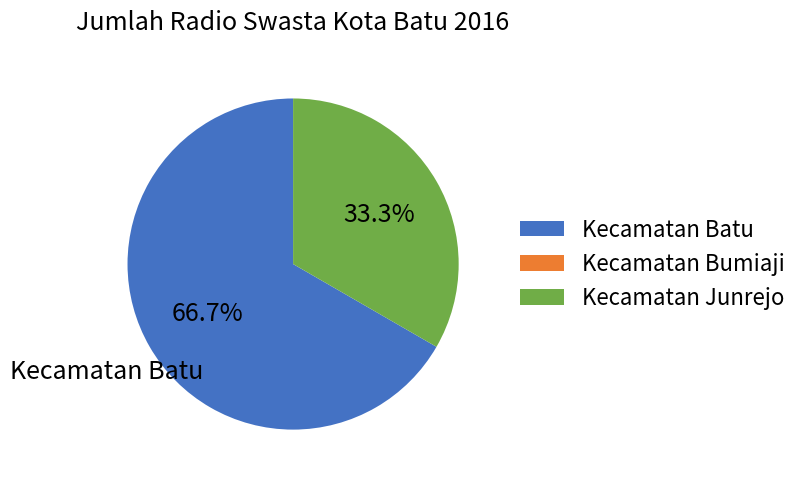

What is the largest slice in the pie chart?

Kecamatan Batu